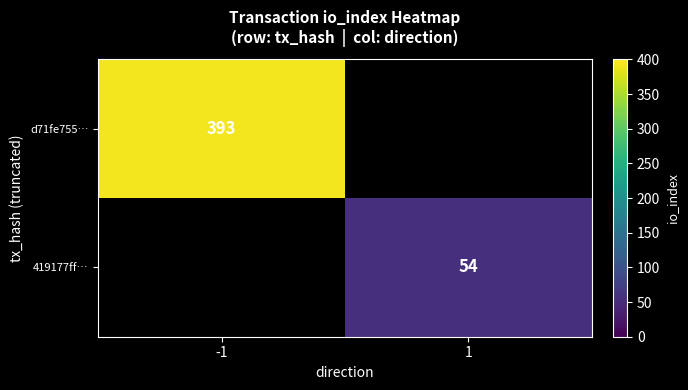

Is the value of d71fe755… at -1 greater than the value of 419177ff… at 1?

Yes